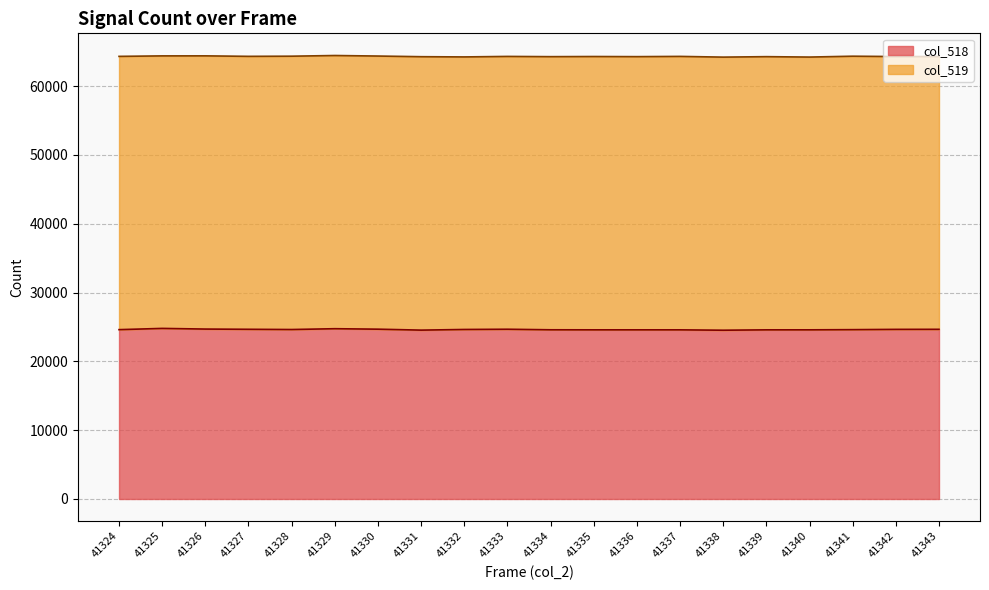

How many data points are less than 24632?

10